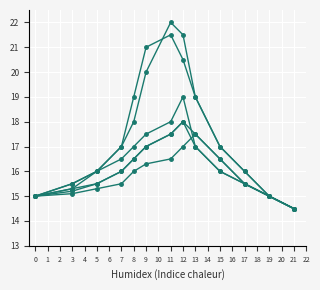

How many distinct data groups are displayed?

6